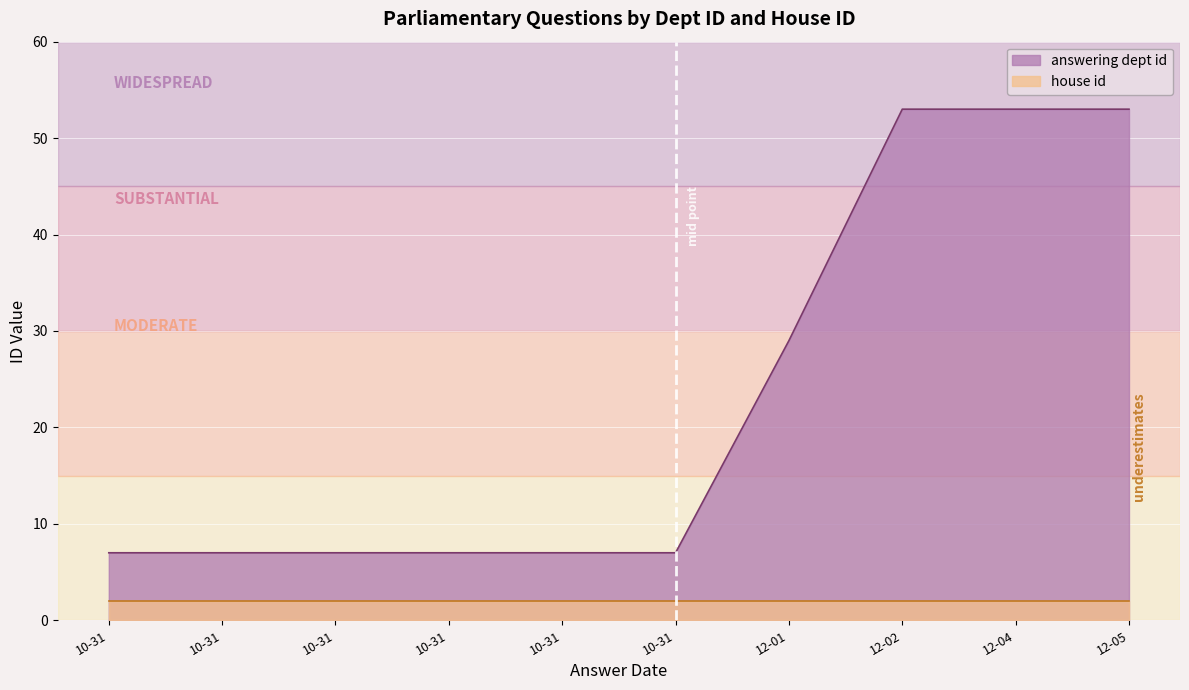

What is the difference between the highest and lowest values at 2014-10-31?

5